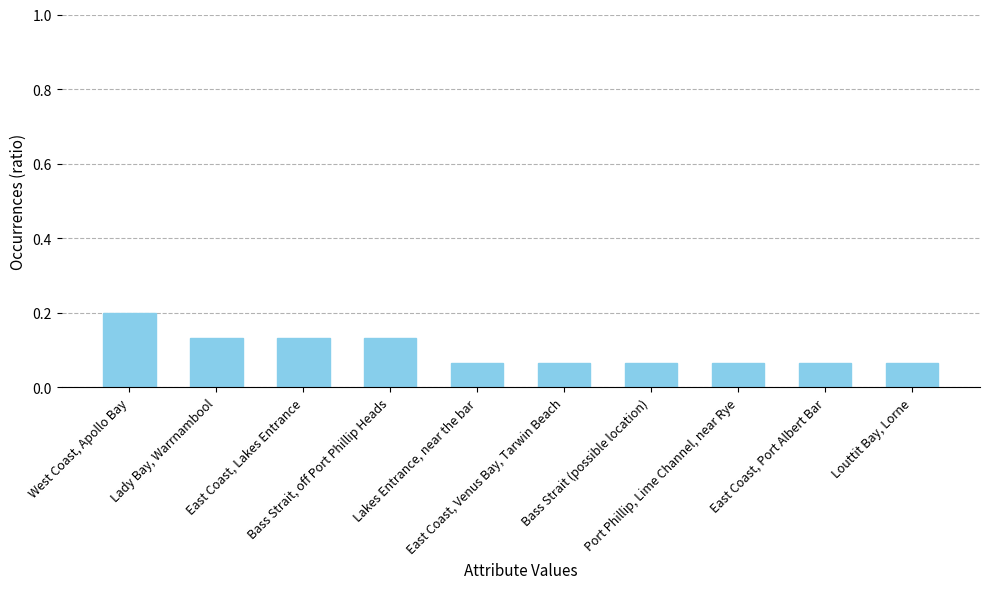

Count the values in the range 0 to 1.

10